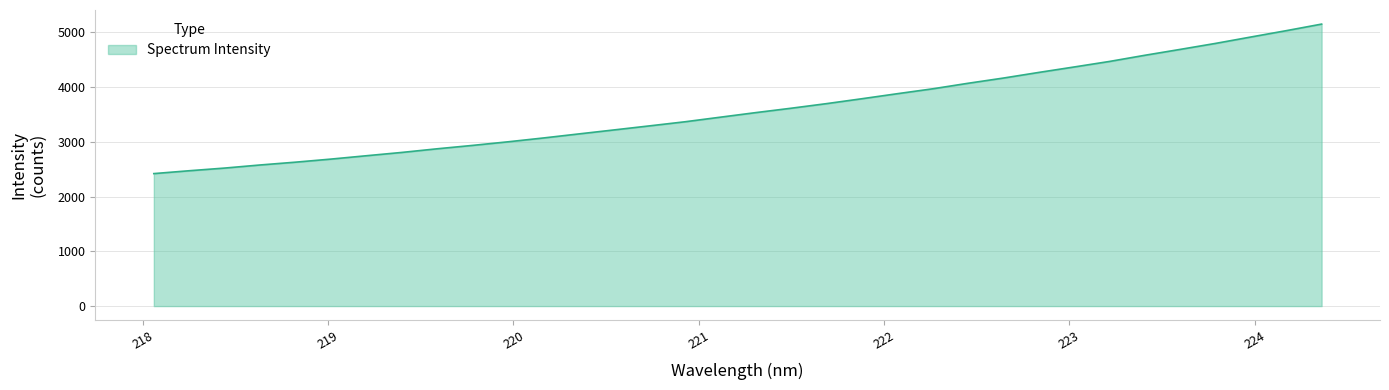

What is the difference between the maximum and minimum values?

2730.8